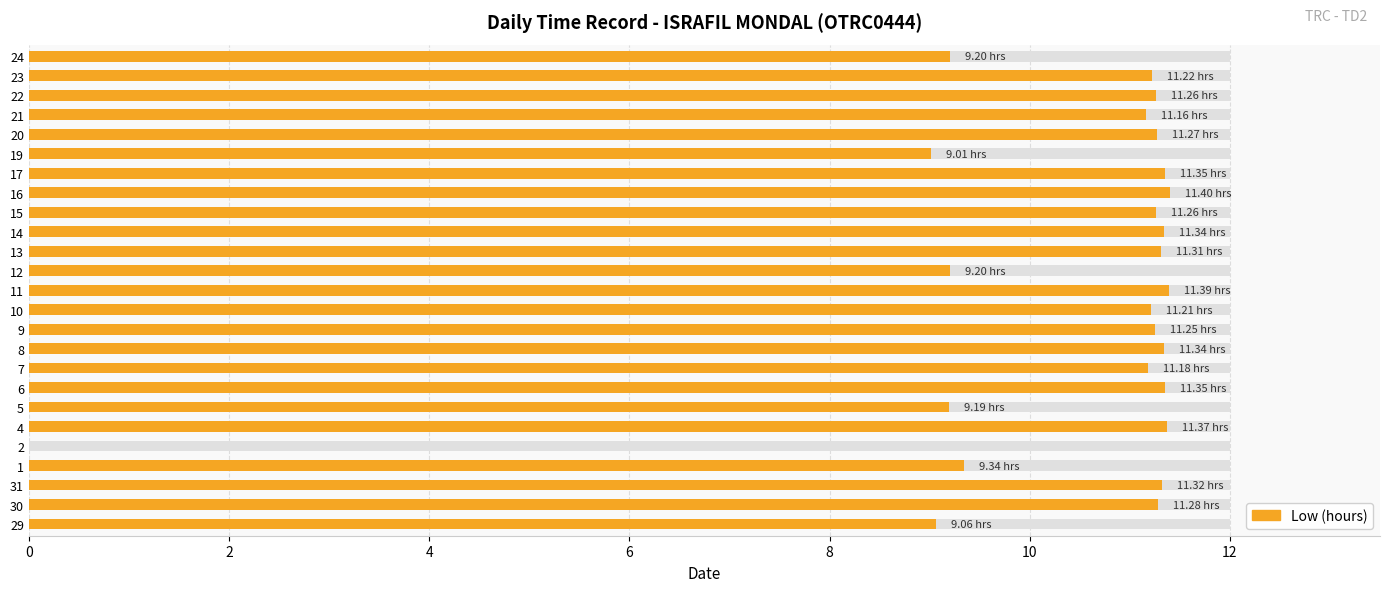

What is the label of the 18th bar from the right?

6